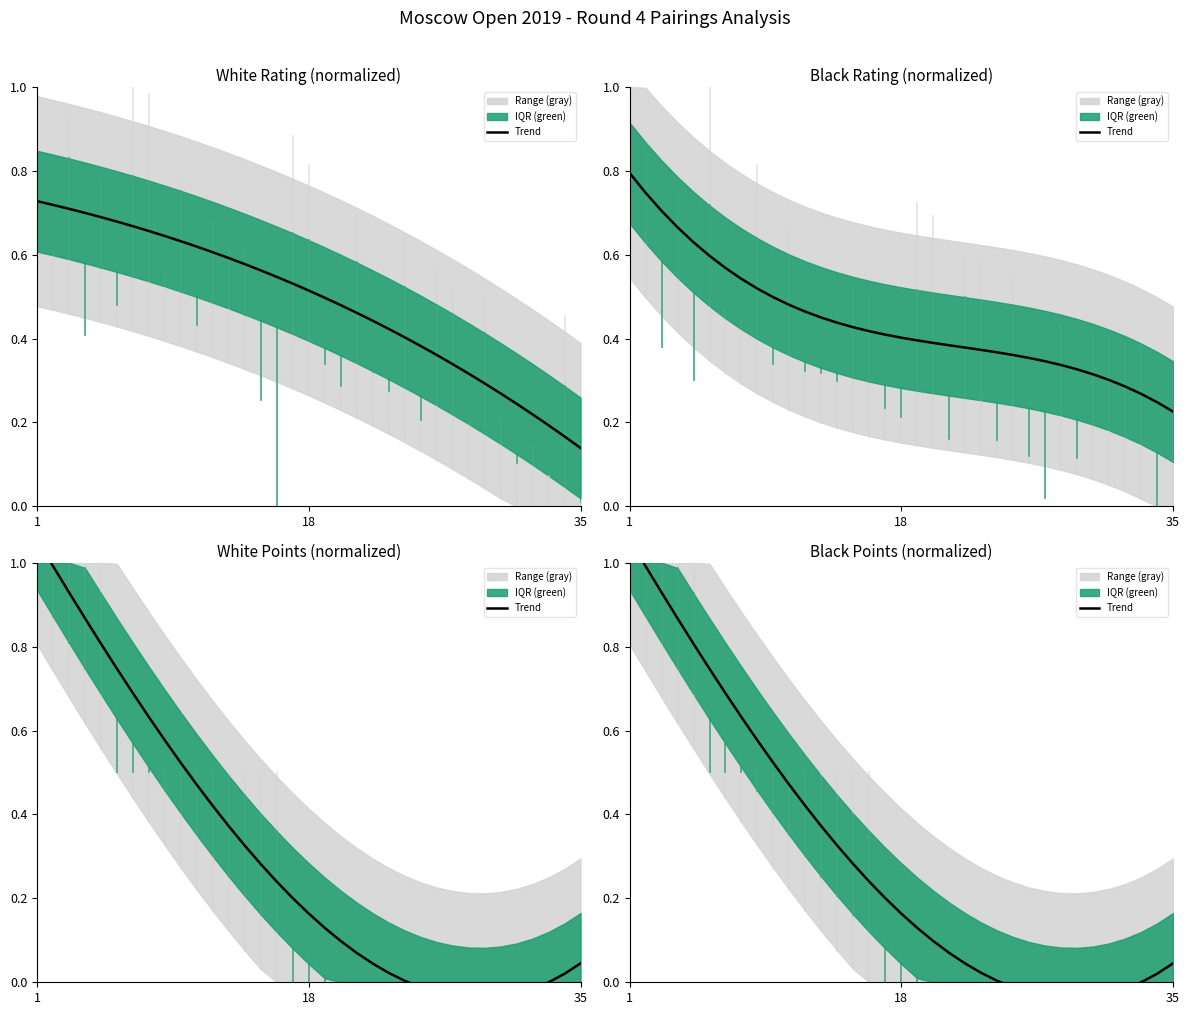

What is the difference between the second highest and minimum values?

1.0